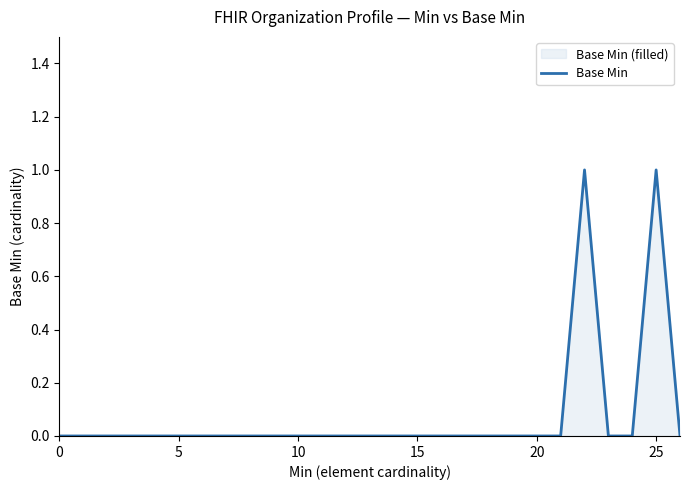

How many lines are shown in the chart?

1